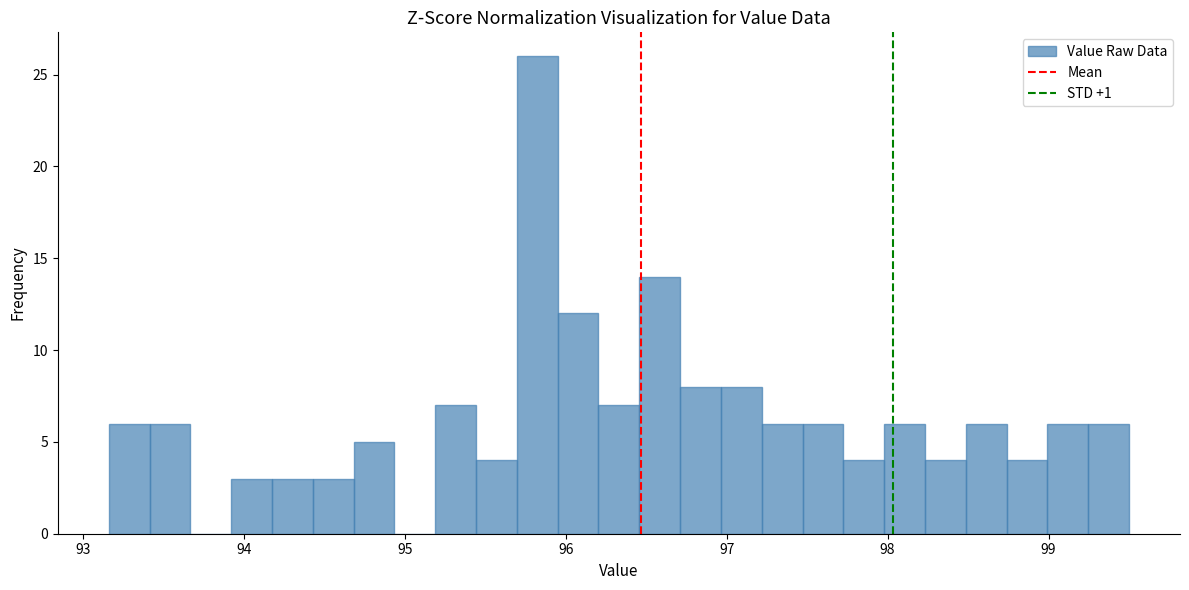

Read against the x-axis, roughly where is the centre of the tallest bar?

95.8